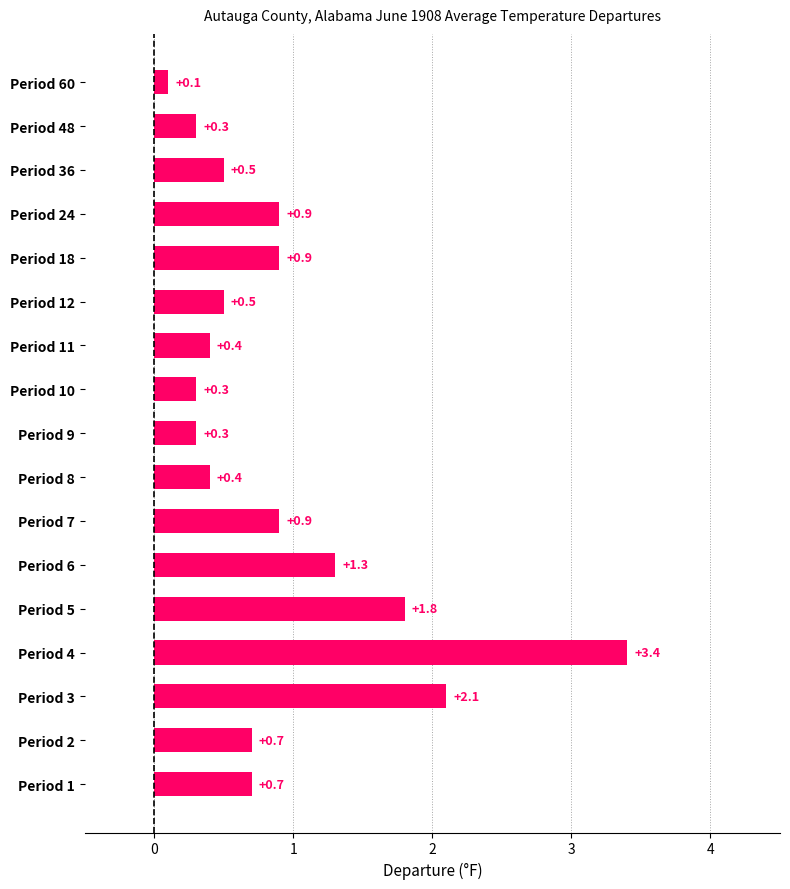

What is the change in value from Period 2 to Period 7?

+0.2